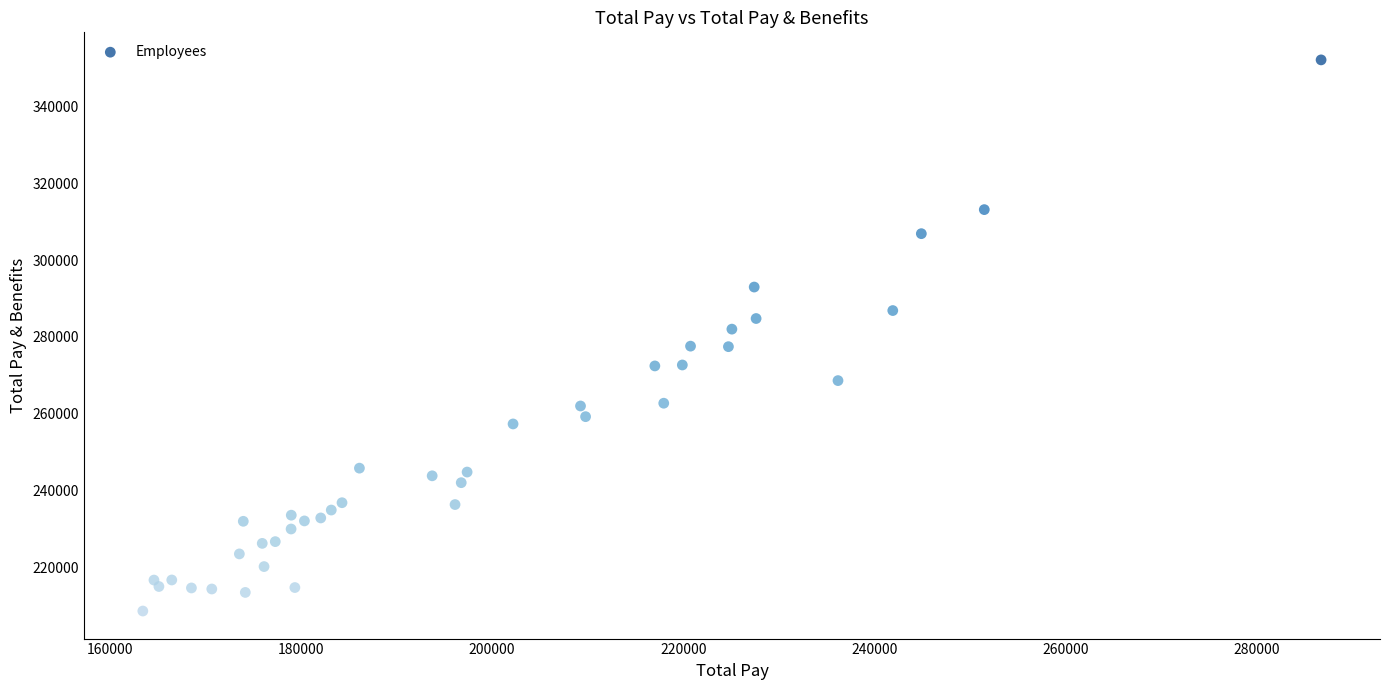

What is the range of Y values (max minus min)?

143583.0